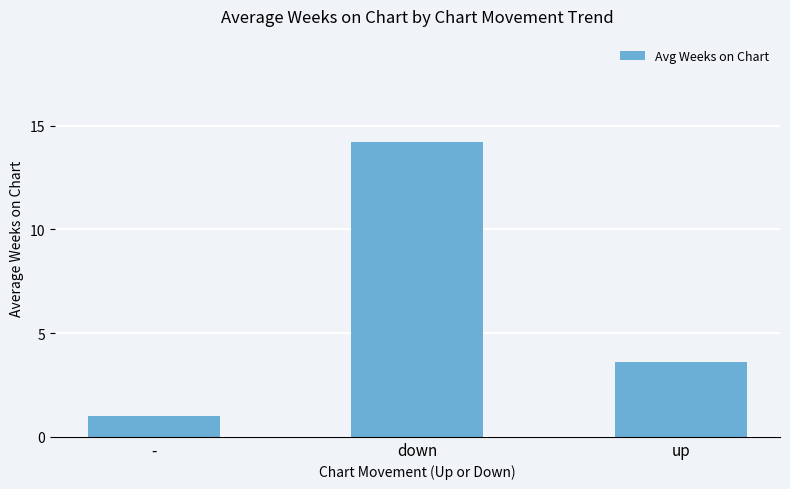

The value at up is 4.8. True or false?

False